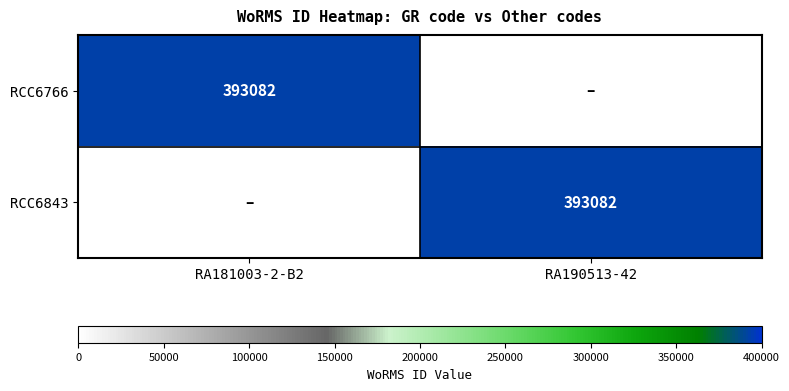

Is it true that RCC6766 equals 630440 at RA181003-2-B2?

False